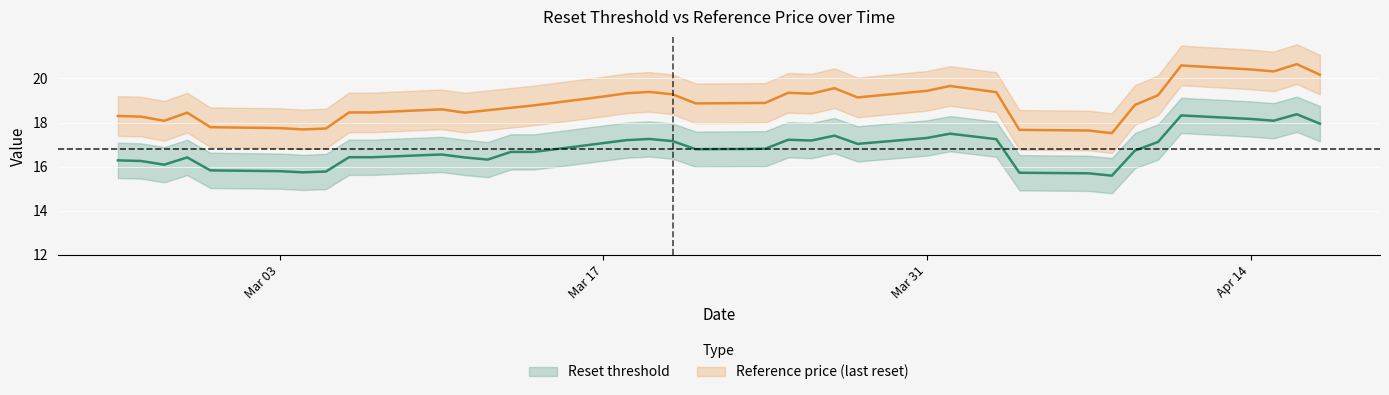

The Reference price (last reset) series shows 19.3 at 2025-03-18. True or false?

True